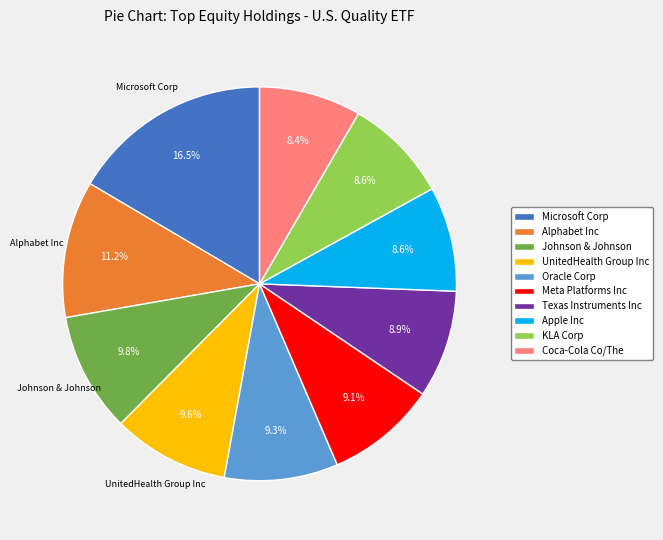

To the nearest percent, what is the difference between the largest and smallest slice percentages?

8%